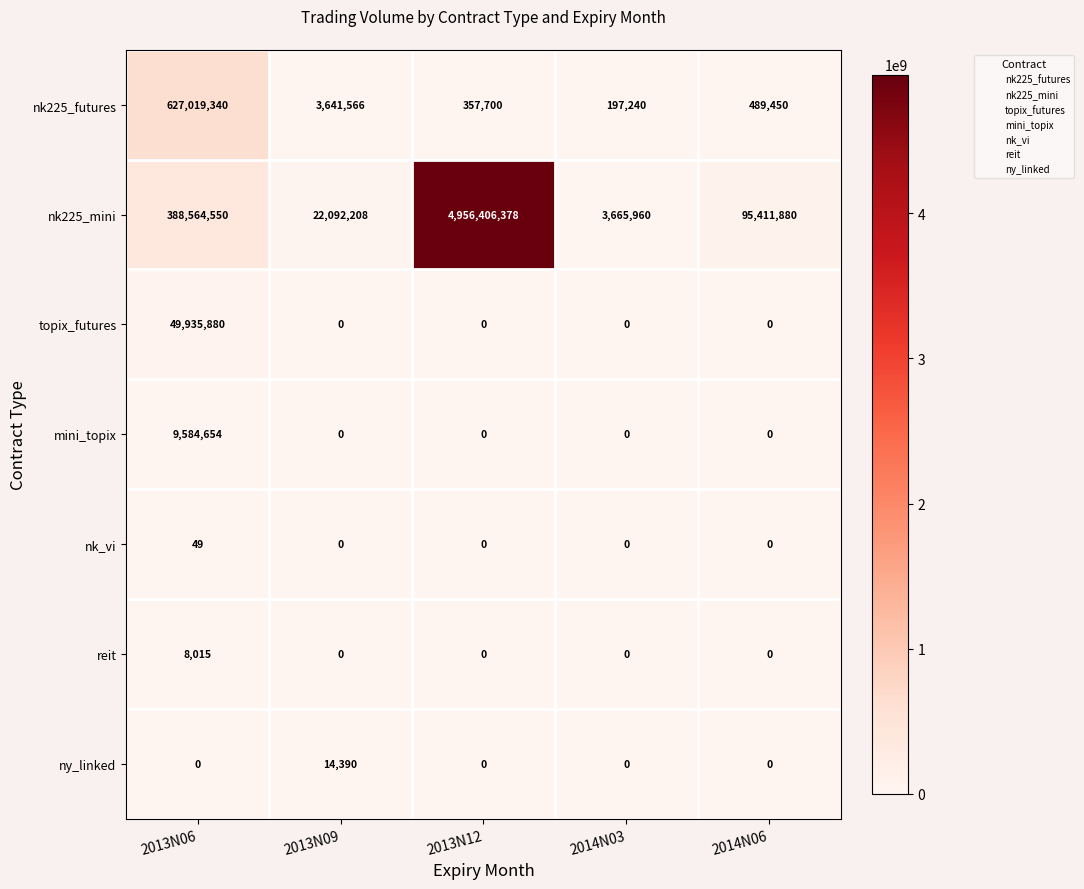

At which label does ny_linked reach its peak?

2013N09